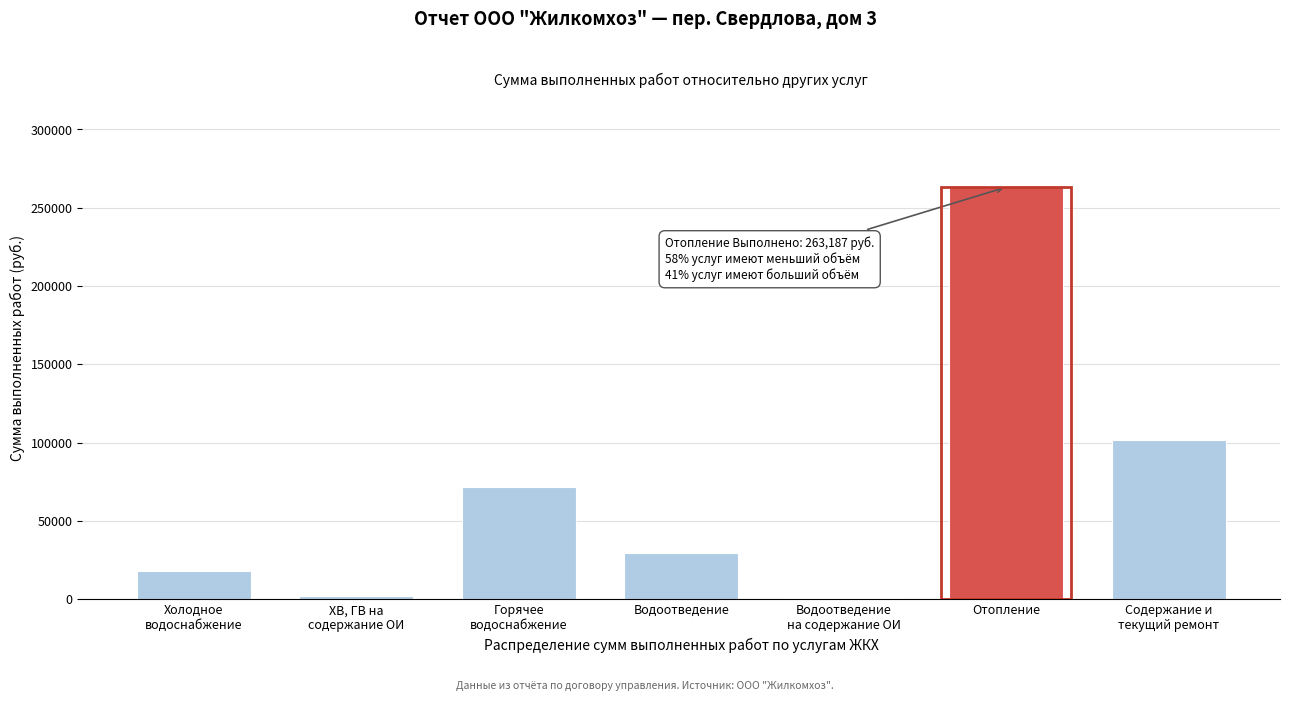

Is it true that the value at Водоотведение is 29884?

True